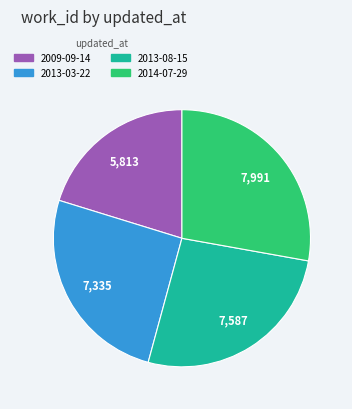

Which category has the smallest portion of the pie?

2009-09-14